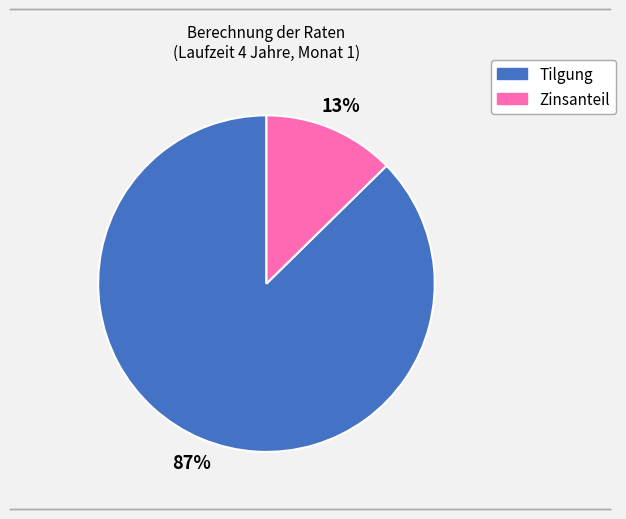

To the nearest percent, what is the combined percentage of Tilgung and Zinsanteil?

100%